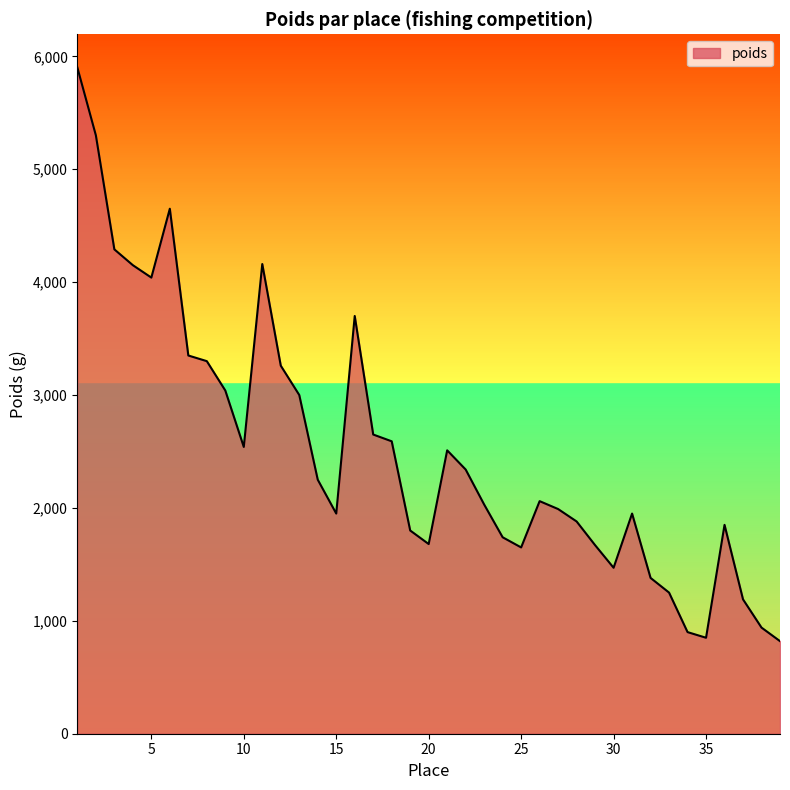

What is the smallest value displayed?

820